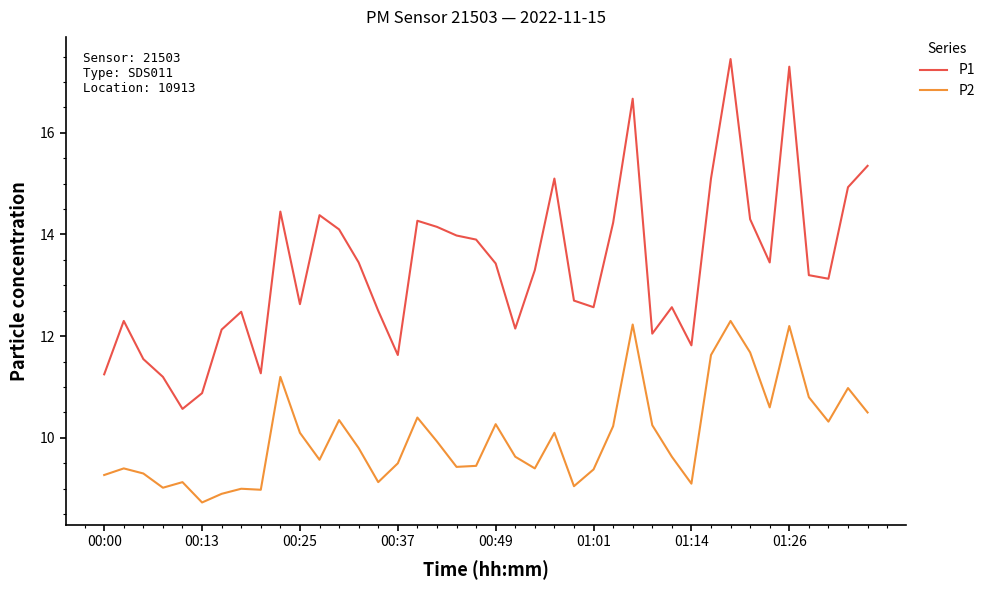

True or false: P2 and P1 intersect in this chart.

False